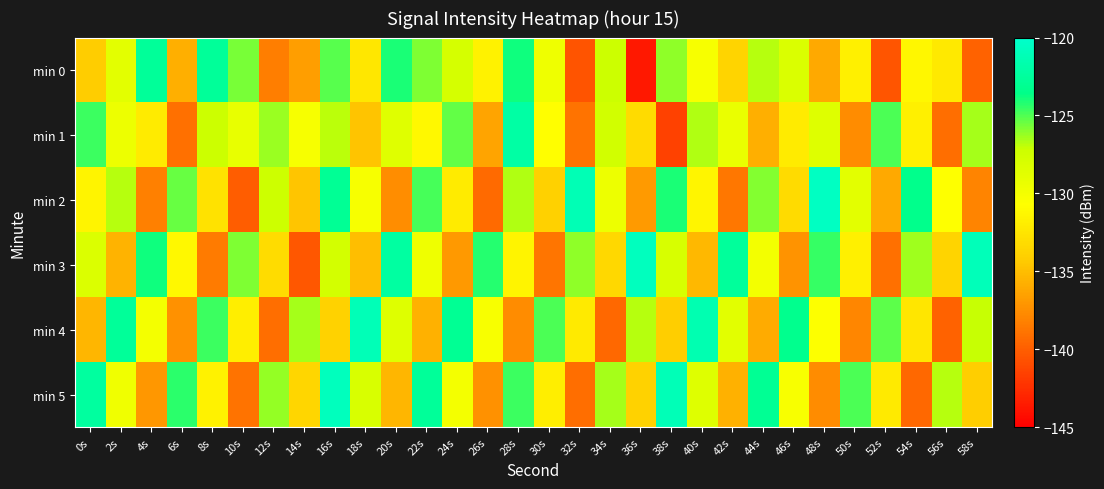

What is the total value across all series at 16s?

-757.2